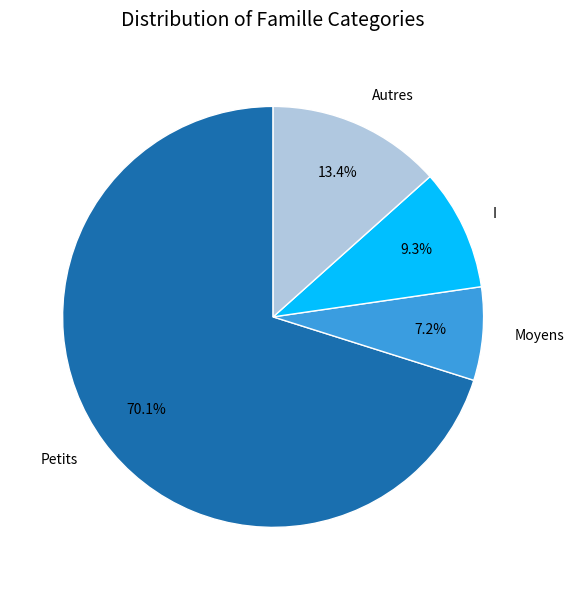

How many slices are in this pie chart?

4